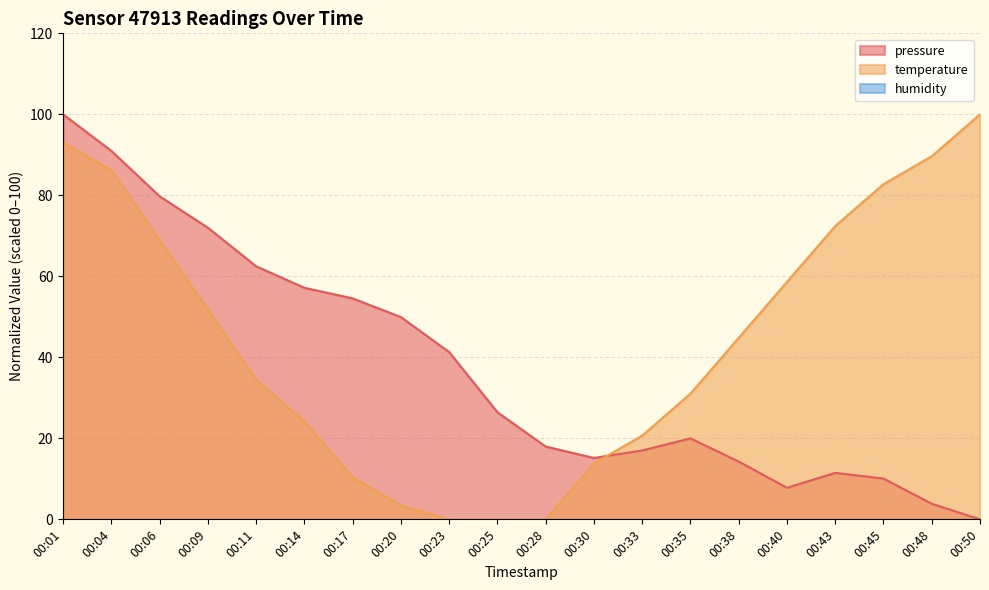

Which category has the highest value in the pressure series?

00:01